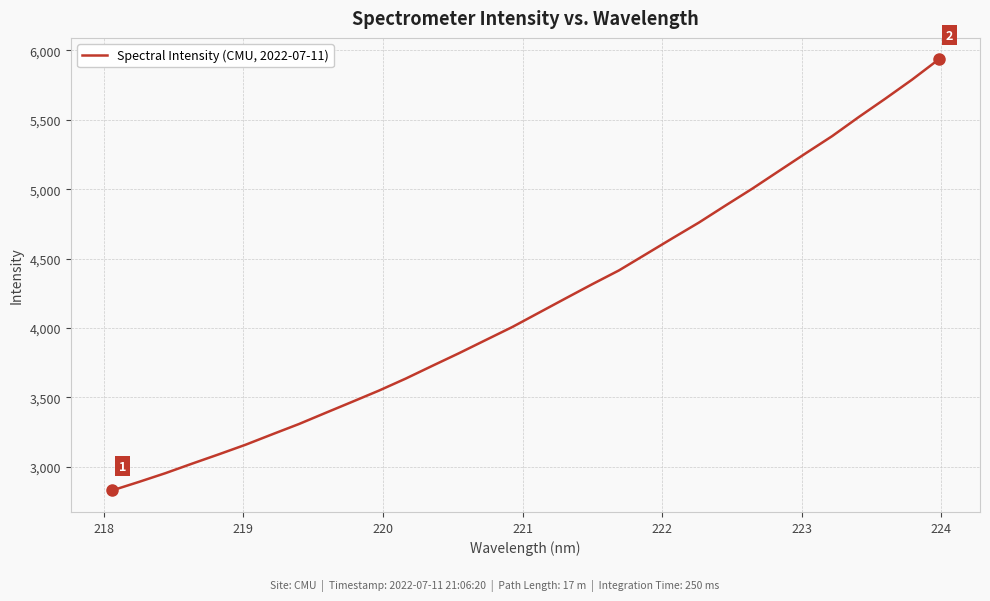

What is the minimum value shown in the chart?

2830.6